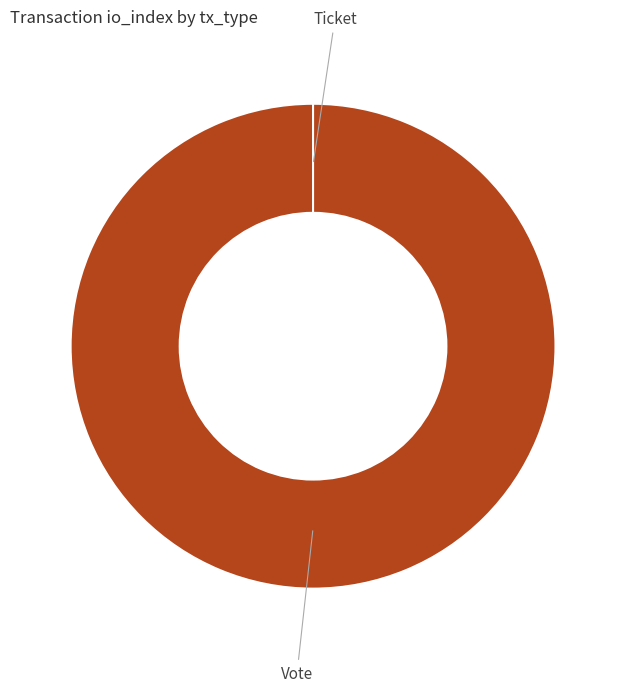

What percentage do Vote and Ticket together represent?

100.0%